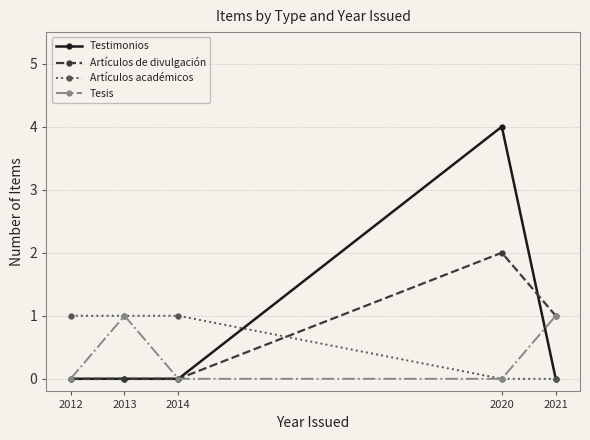

After their last crossing, which series has the higher values: Testimonios or Artículos de divulgación?

Artículos de divulgación